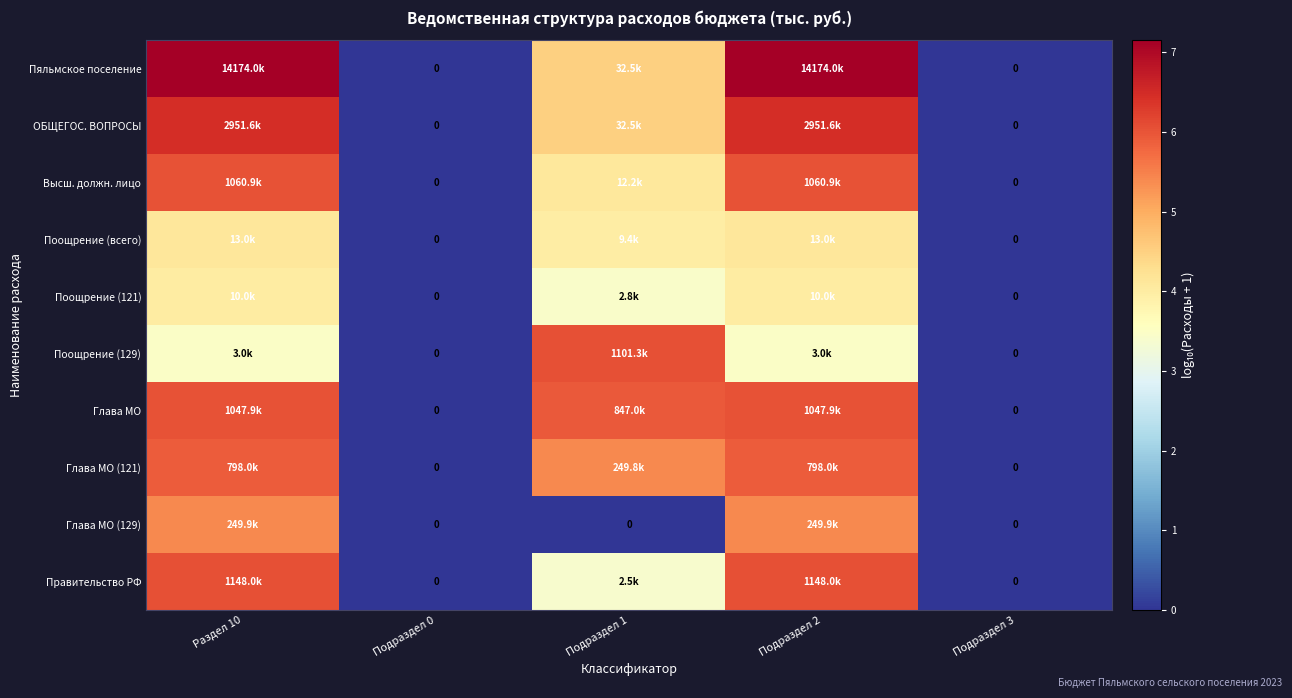

What is the difference between the maximum and minimum values in the Правительство РФ series?

6.1